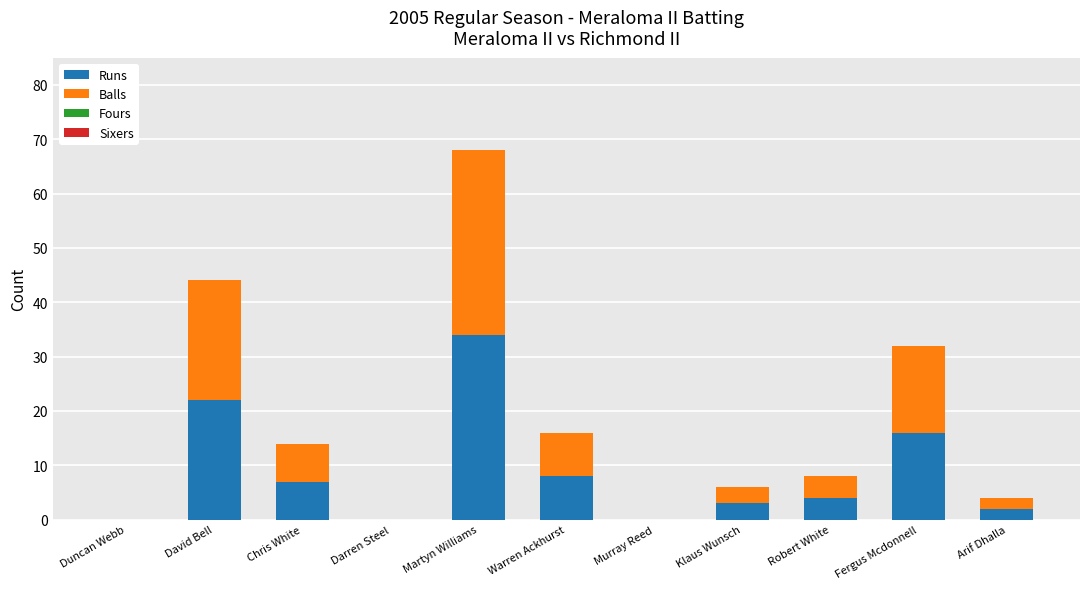

Reading left to right, transcribe the values for Runs.

Duncan Webb=0	David Bell=22	Chris White=7	Darren Steel=0	Martyn Williams=34	Warren Ackhurst=8	Murray Reed=0	Klaus Wunsch=3	Robert White=4	Fergus Mcdonnell=16	Arif Dhalla=2